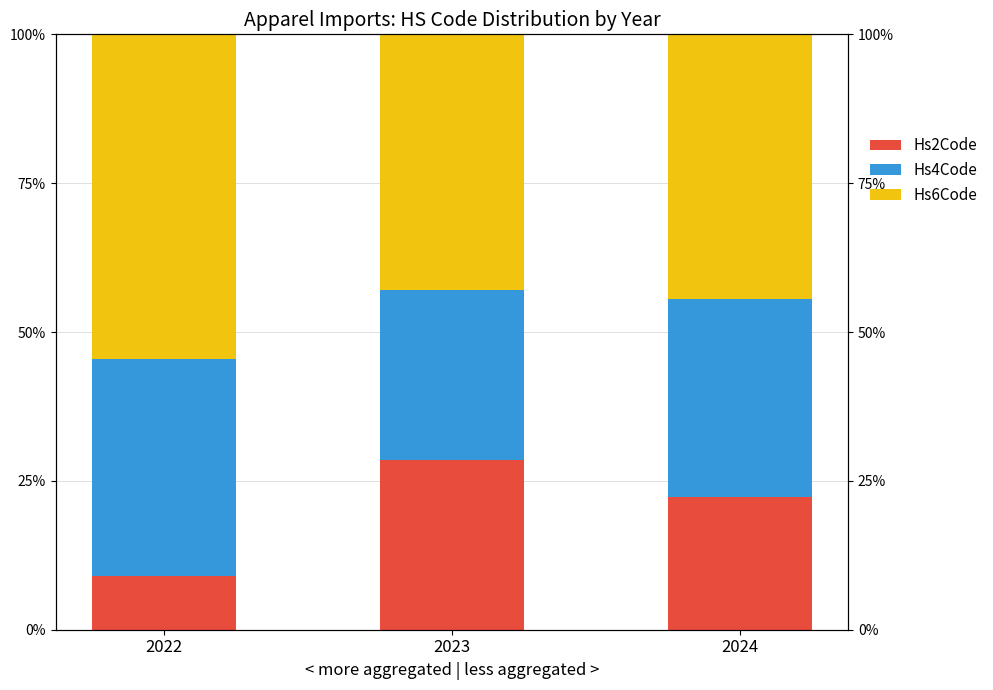

The Hs6Code series shows 44.4 at 2024. True or false?

True